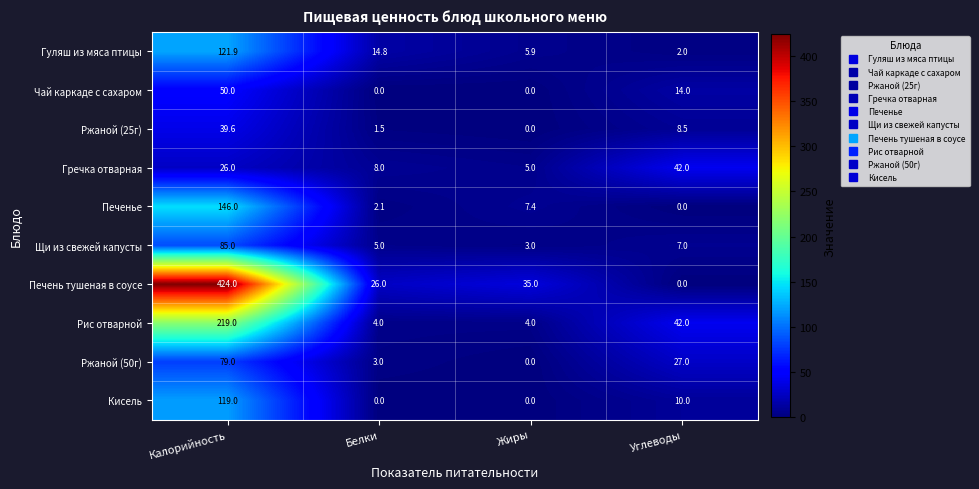

Read the Печень тушеная в соусе value at Калорийность.

424.0